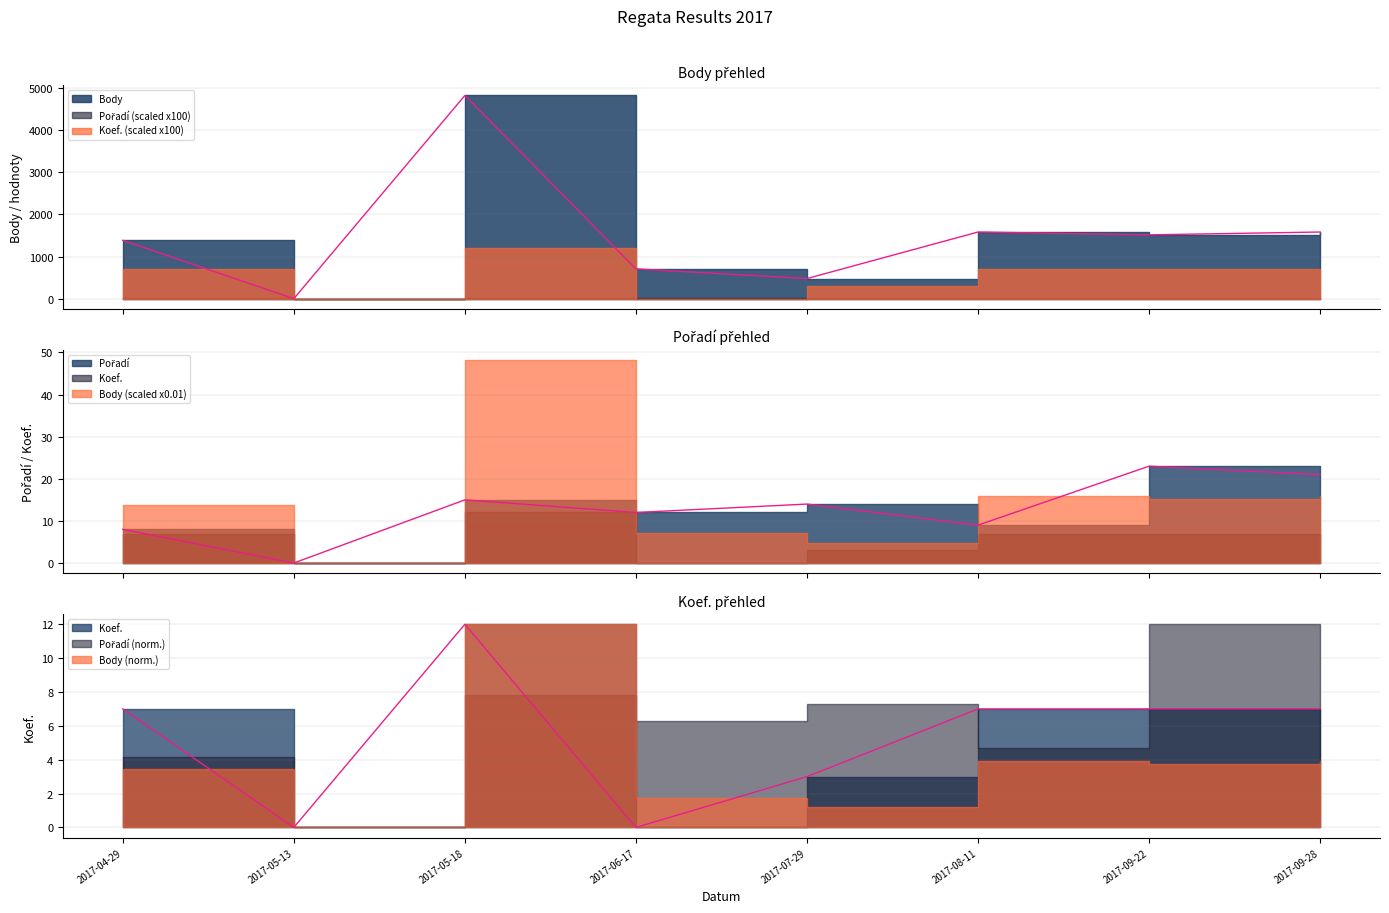

True or false: Body and Pořadí intersect in this chart.

False